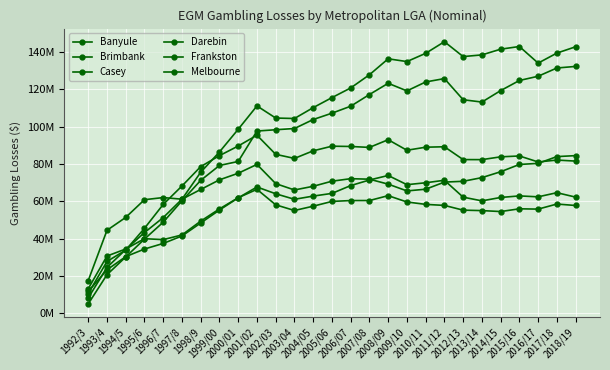

Where is Frankston nearest to the value 42750686?

1997/8